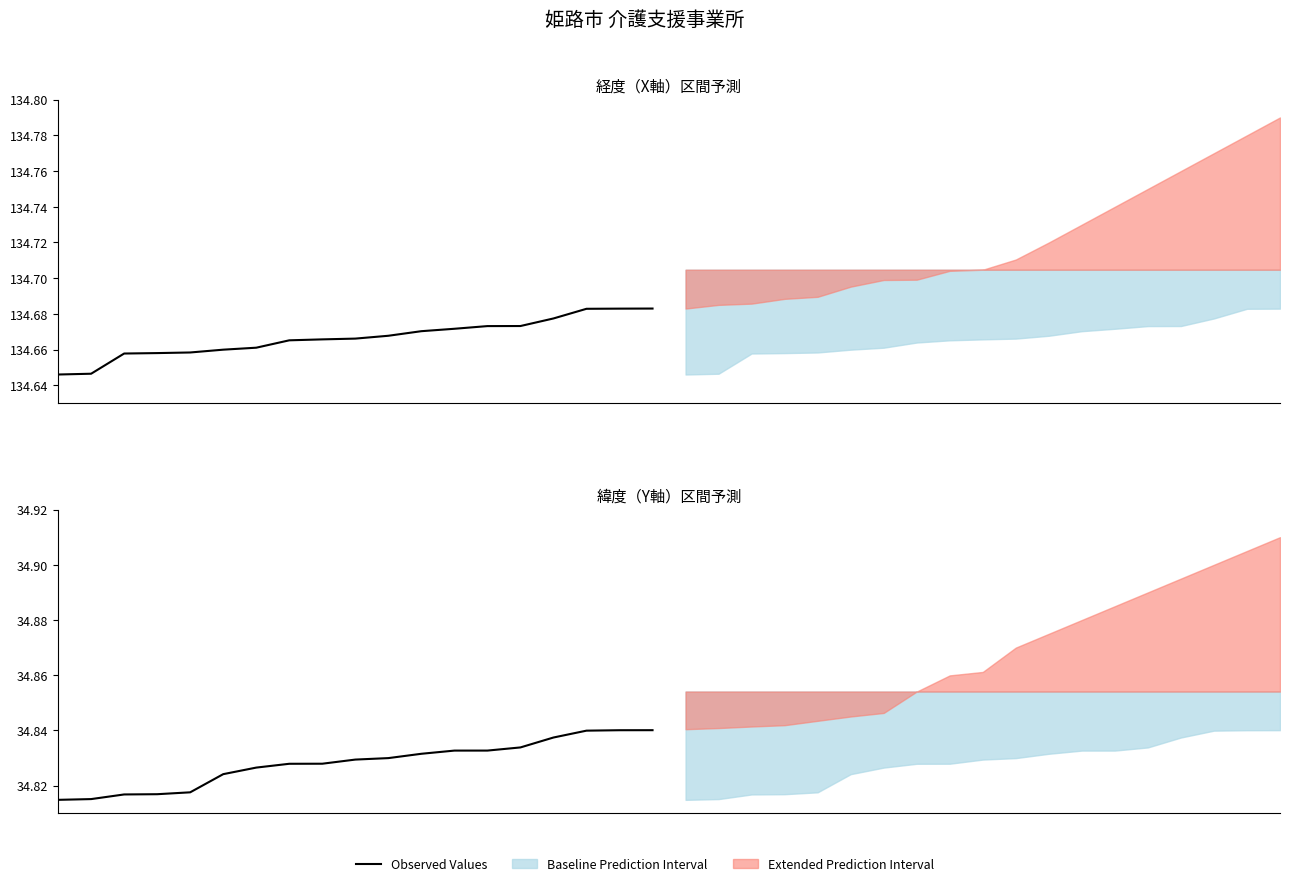

The chart shows a value of 59.5 at 11. True or false?

False